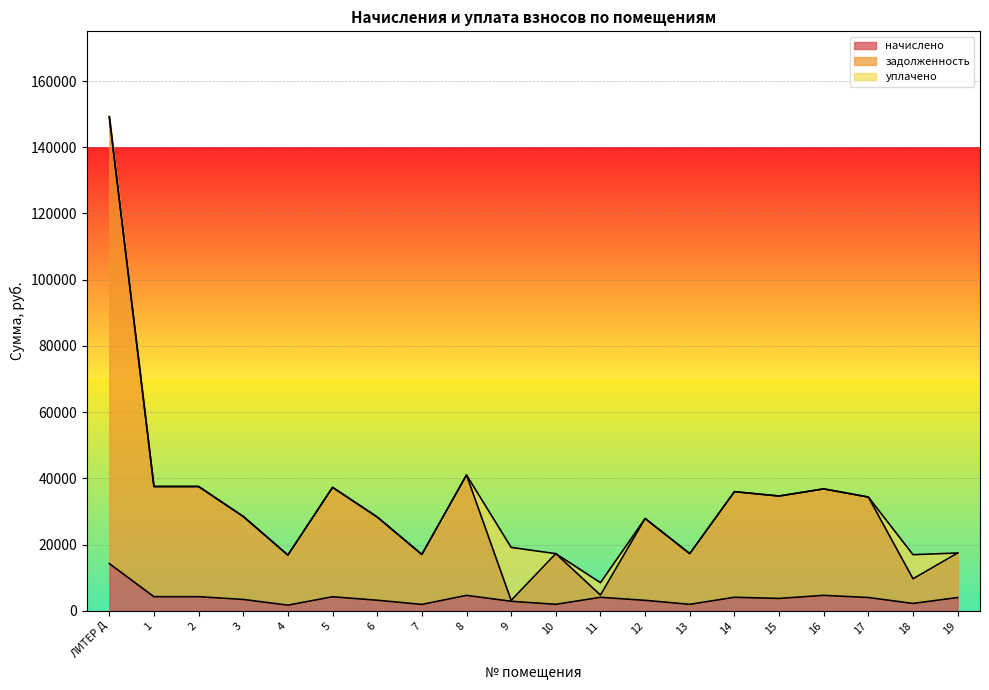

What is the highest value of the начислено series?

14272.0